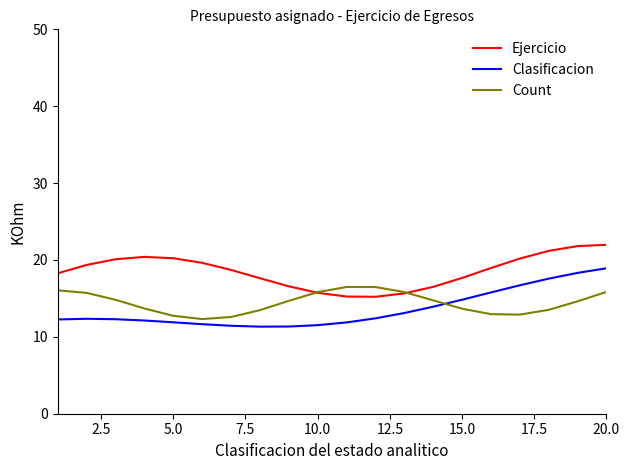

List the series in order of their overall mean, lowest first.

Clasificacion, Count, Ejercicio